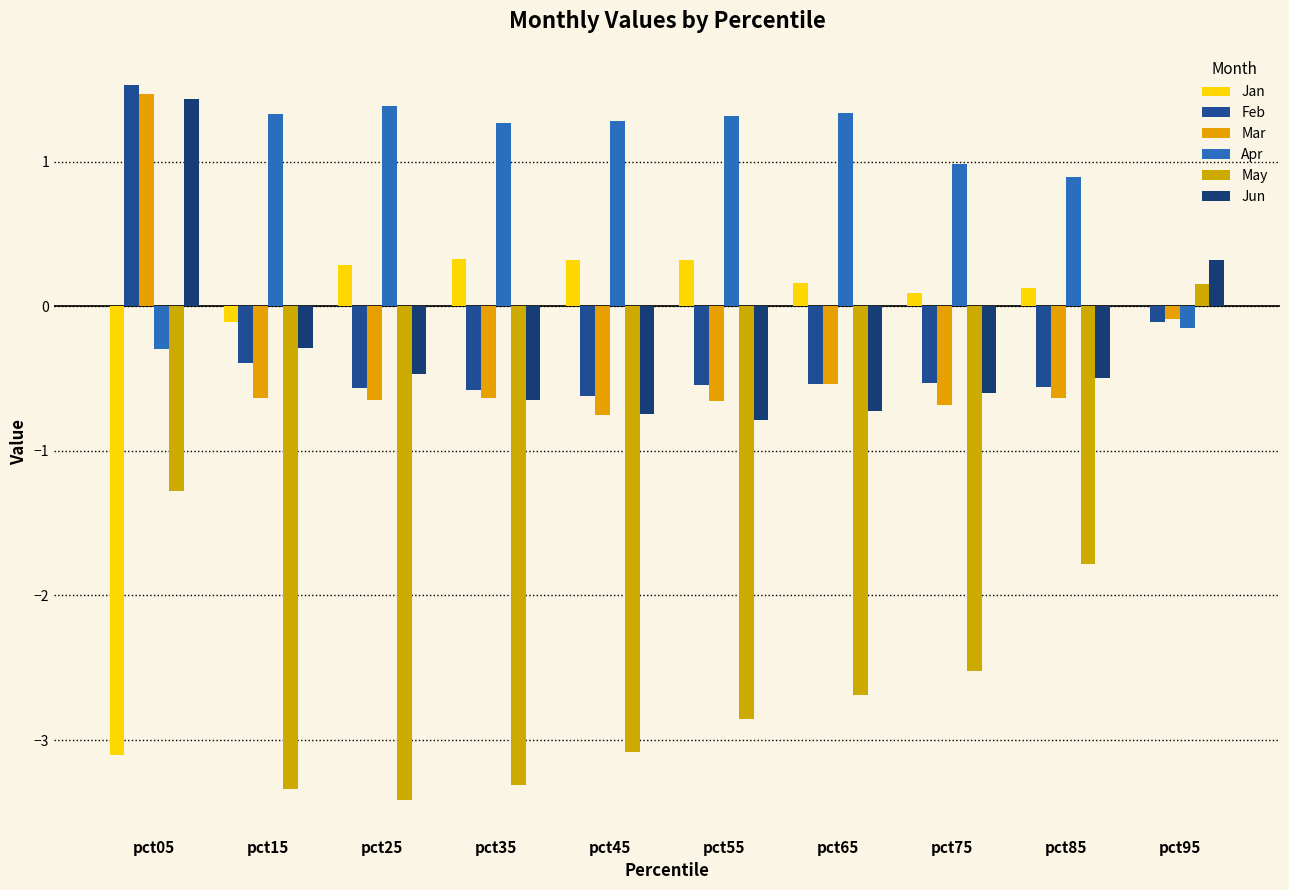

Rank the categories by Jan value from highest to lowest.

pct35, pct55, pct45, pct25, pct65, pct85, pct75, pct95, pct15, pct05